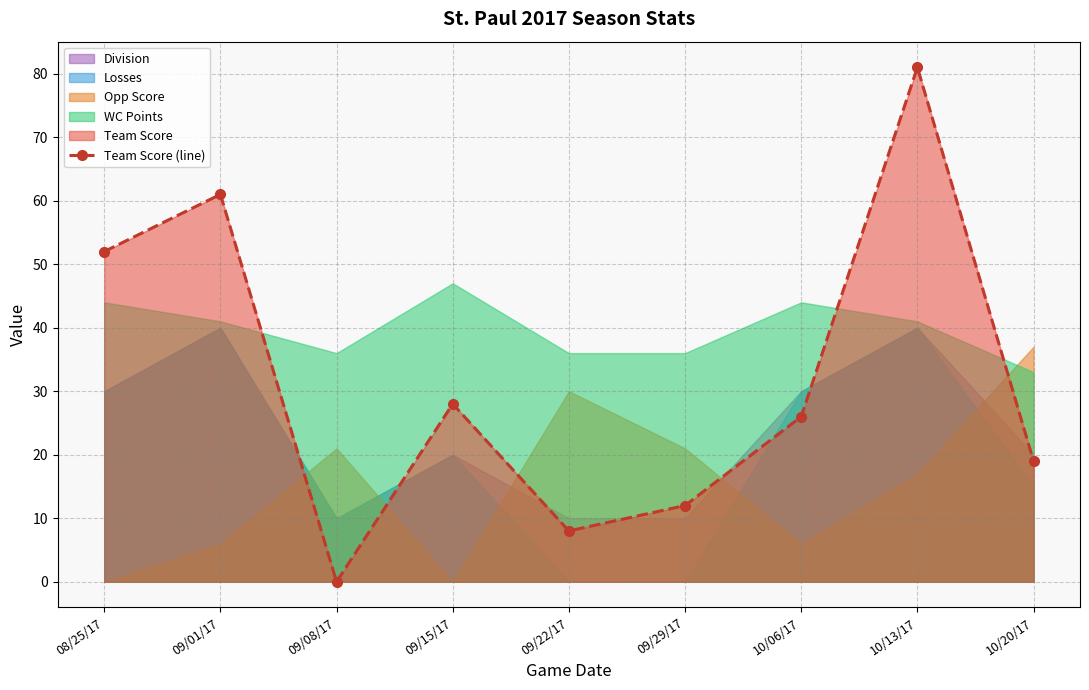

Rank the categories by value from highest to lowest.

10/13/17, 09/01/17, 08/25/17, 09/15/17, 10/06/17, 10/20/17, 09/29/17, 09/22/17, 09/08/17